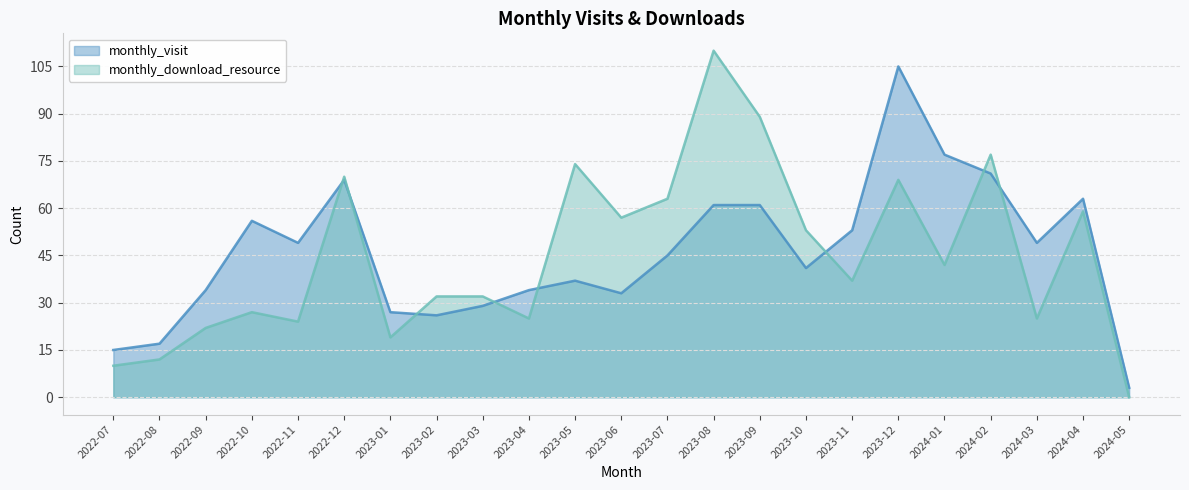

How many values in the monthly_visit series exceed 45?

11